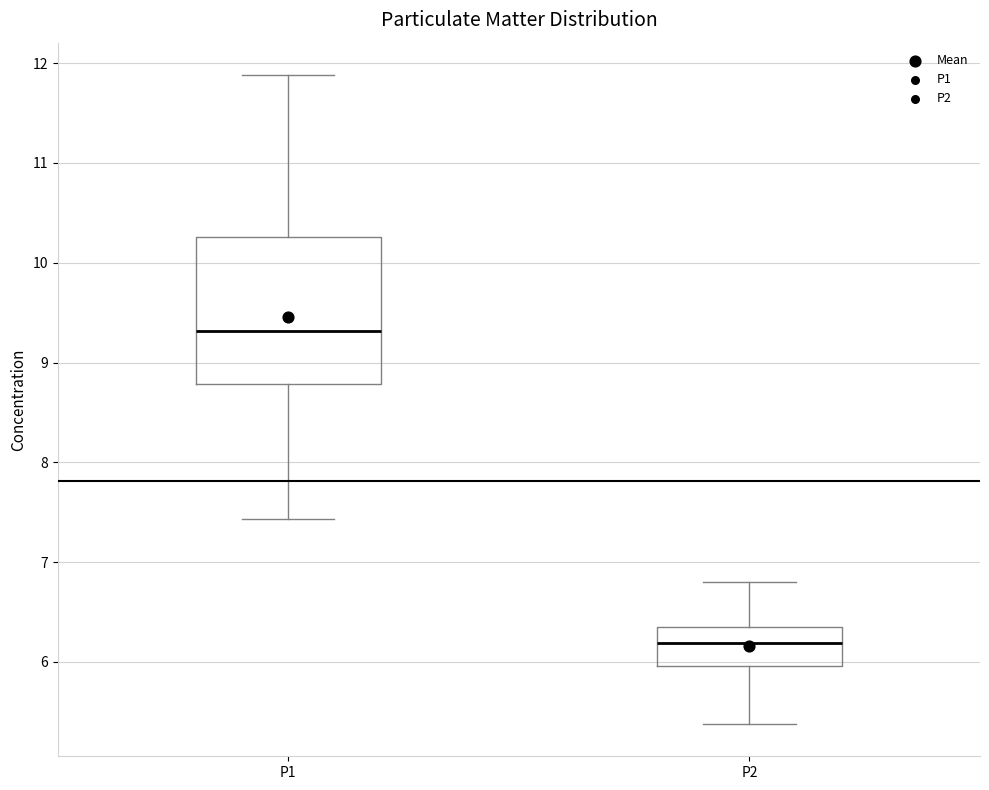

Where does the median line of the box for P1 sit on the y-axis? The values are not printed on the chart, so give them approximately, as read against the axis.

9.3